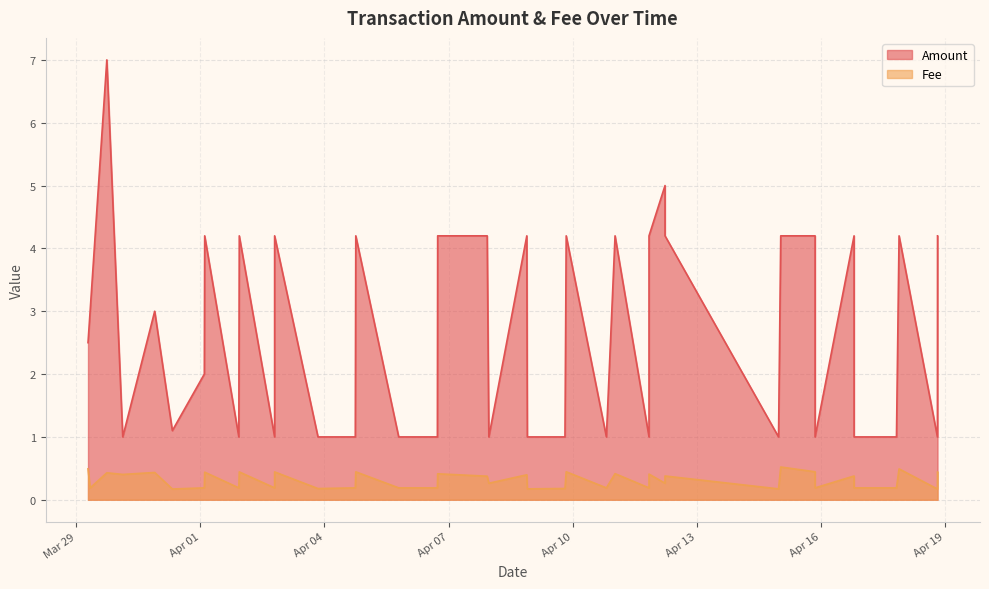

Which category has the lowest value across all series?

2024-04-18 19:40:42